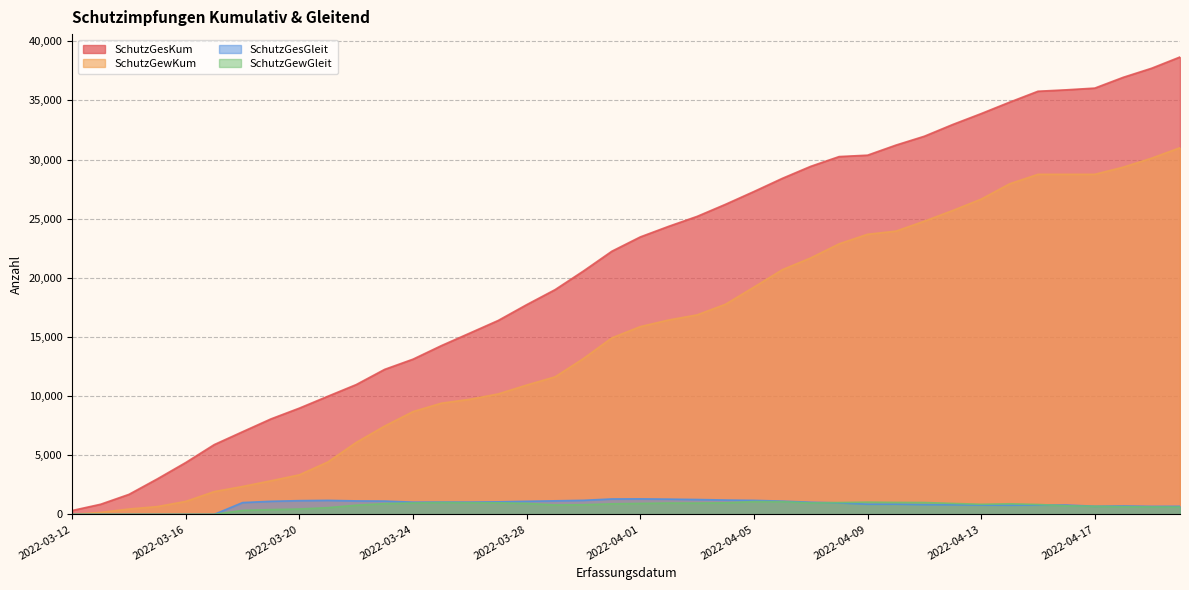

What is the difference between the highest and lowest values at 2022-03-14?

1692